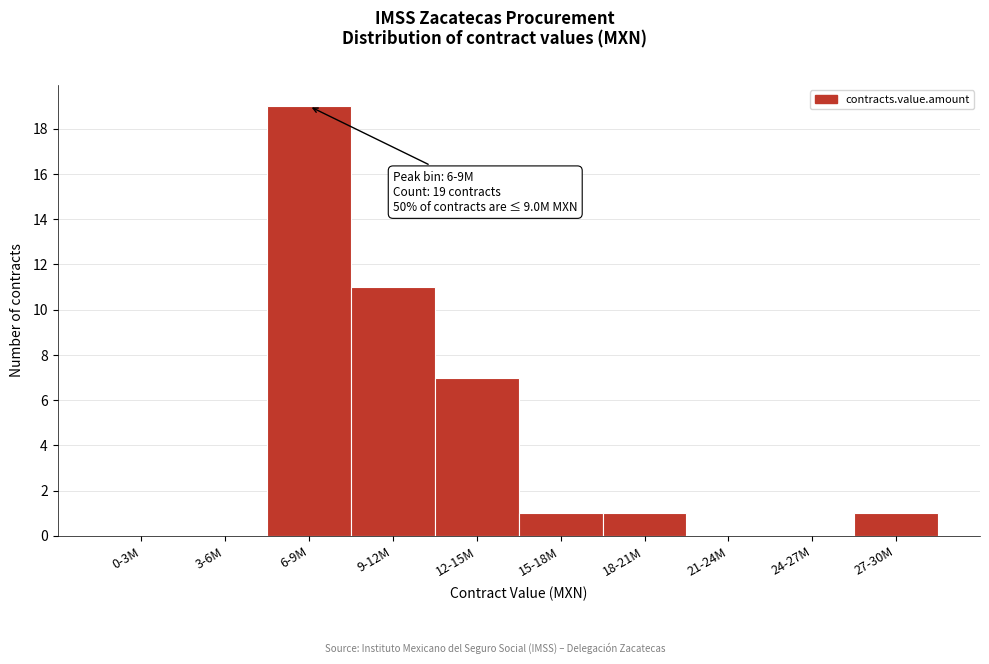

Reading left to right, what are all the values shown in this chart?

0-3M=0	3-6M=0	6-9M=19	9-12M=11	12-15M=7	15-18M=1	18-21M=1	21-24M=0	24-27M=0	27-30M=1